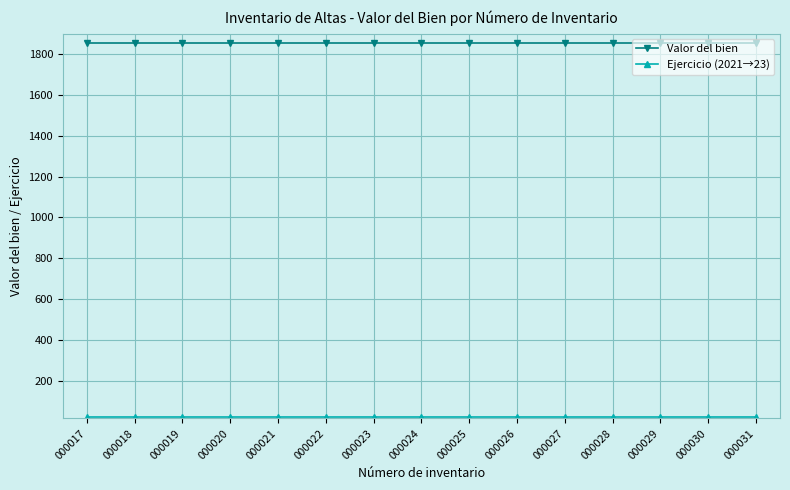

Which series has the largest total across all categories?

Valor del bien